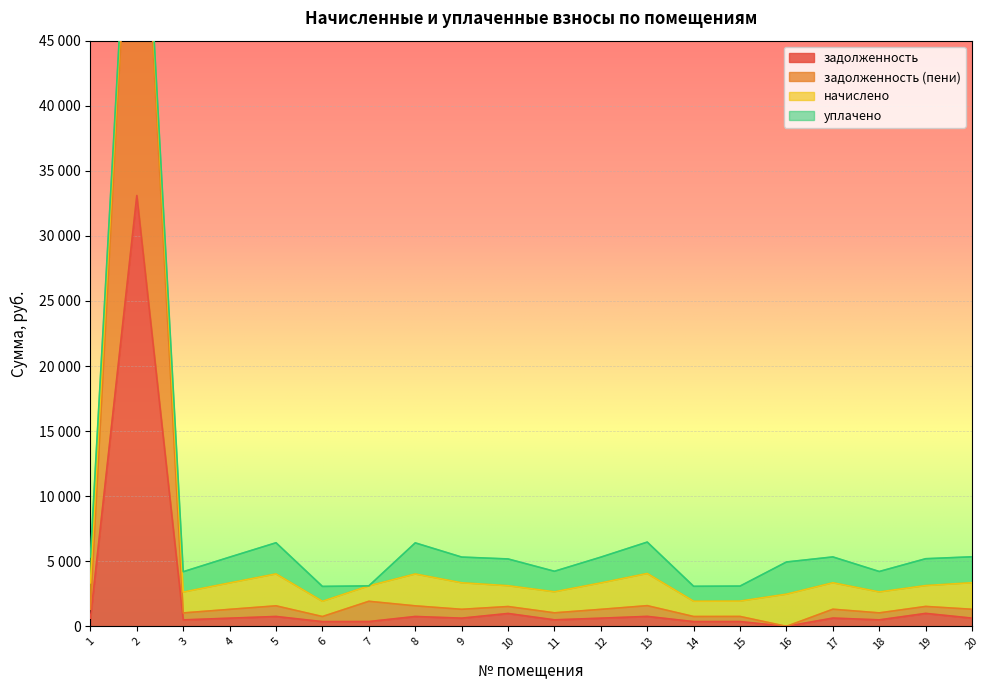

At how many categories does at least one series exceed 35964?

1